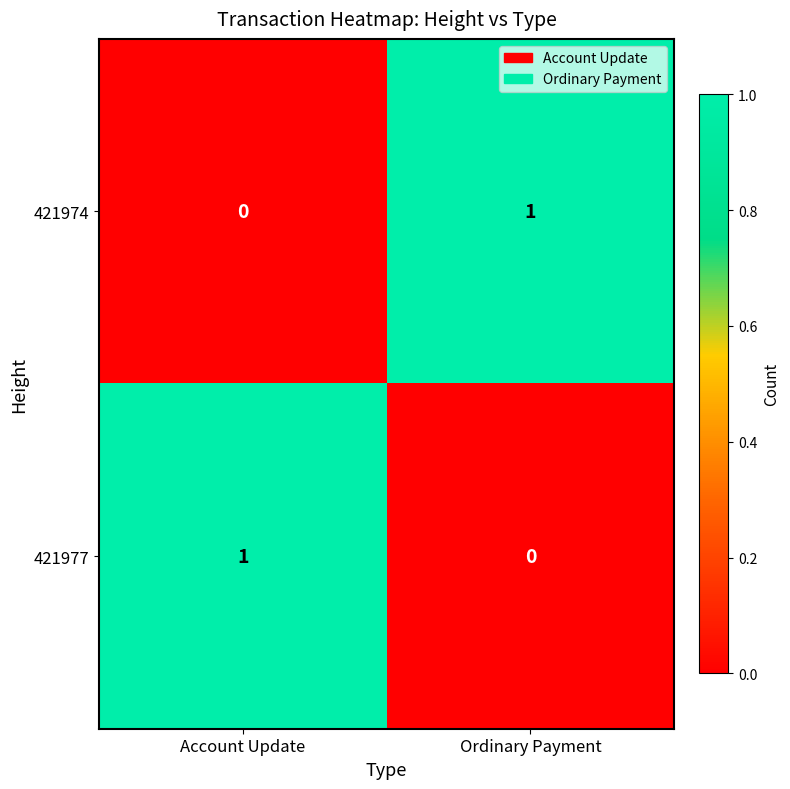

Rank the series at Account Update from lowest to highest value.

421974, 421977